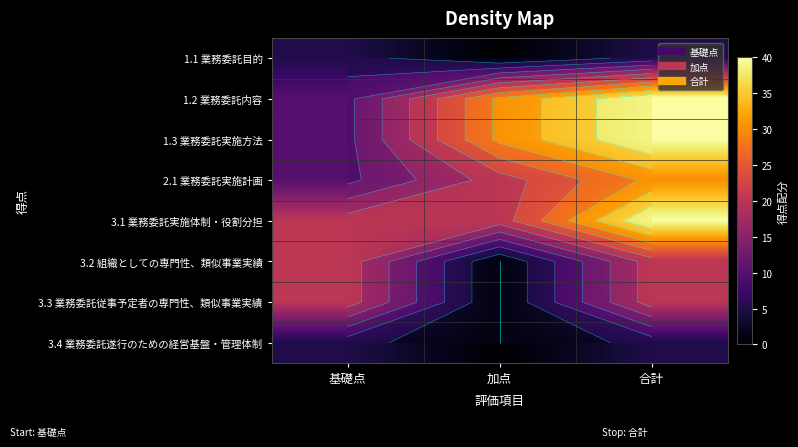

What is the difference between the highest and lowest values at 合計?

35